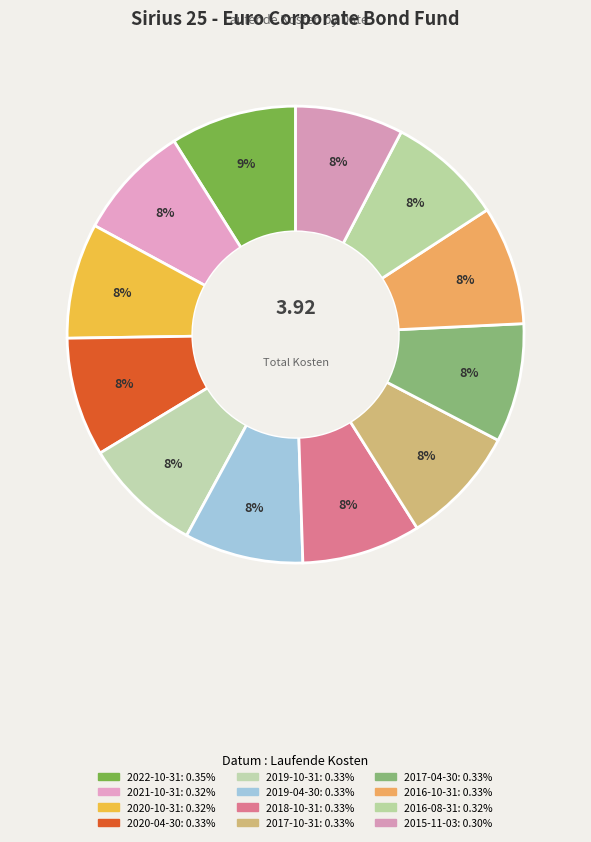

True or false: 2020-10-31 accounts for 14% of the total.

False